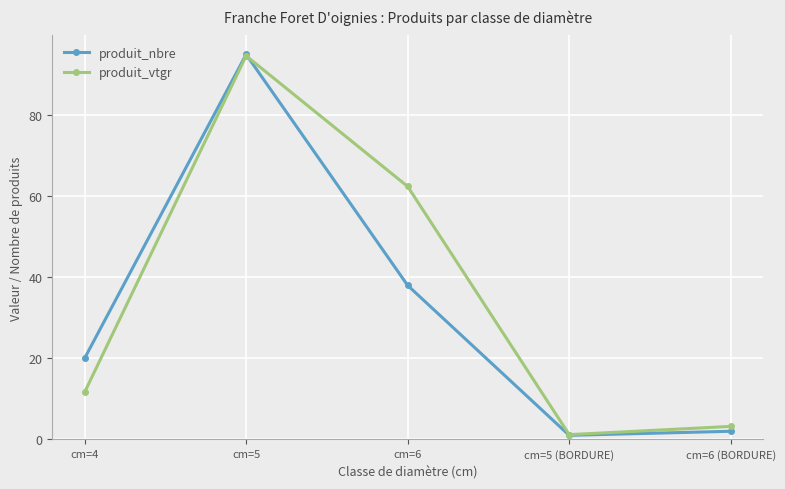

What is the maximum value for produit_nbre?

95.0